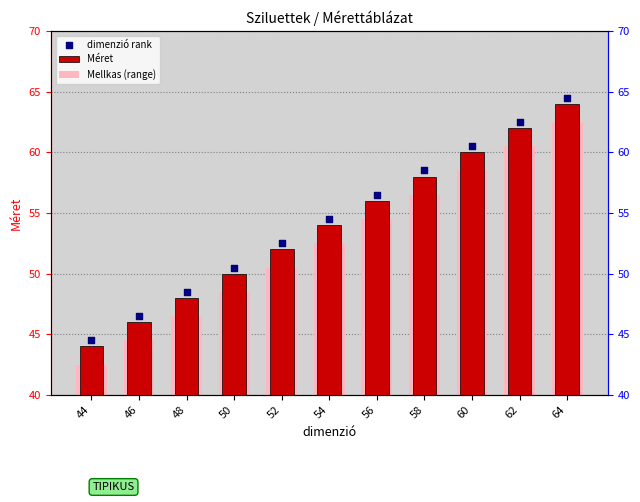

Which series reaches the minimum Y coordinate?

Mellkas (range)